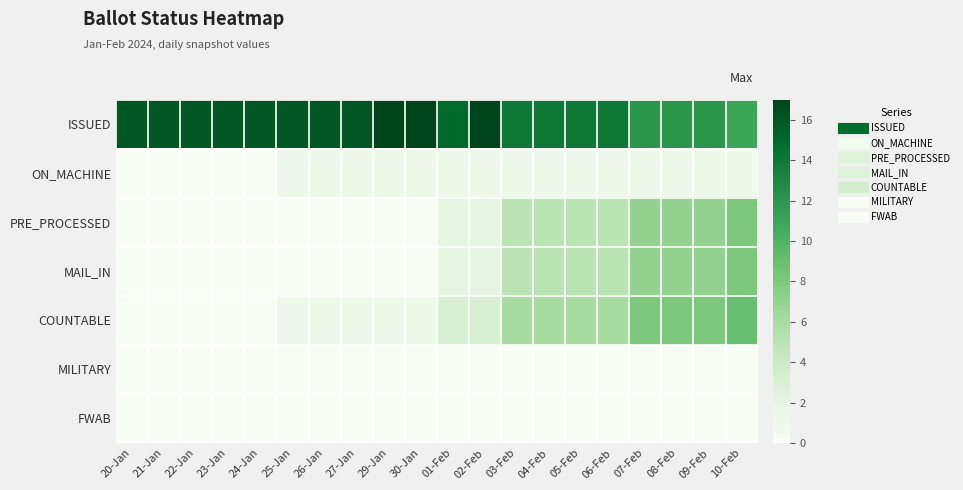

Count the number of categories in the chart.

20